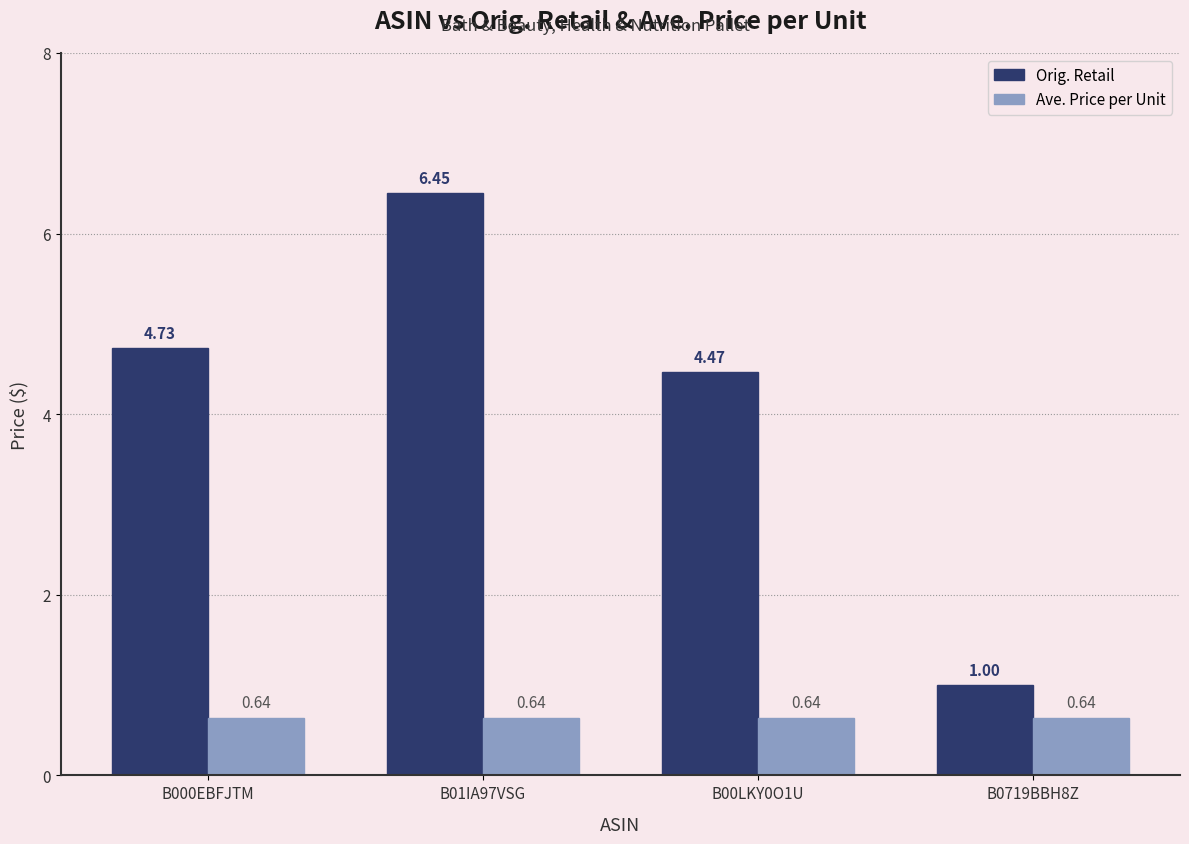

What is the total value across all series at B01IA97VSG?

7.1